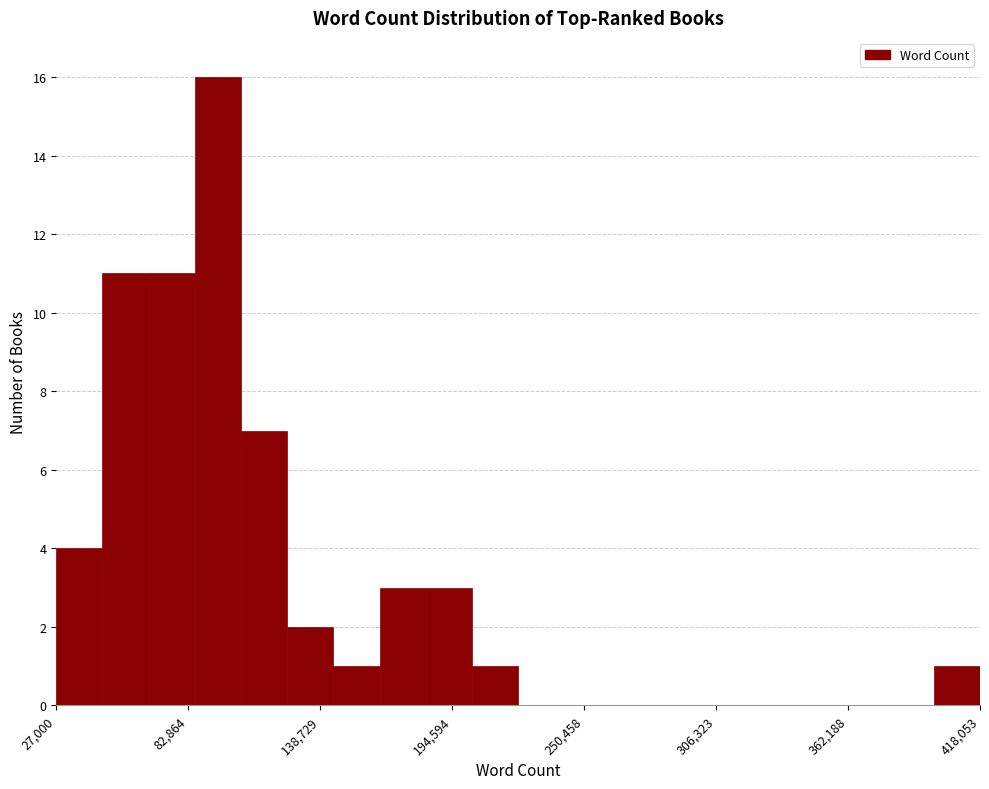

Read against the x-axis, roughly where is the centre of the tallest bar?

100000